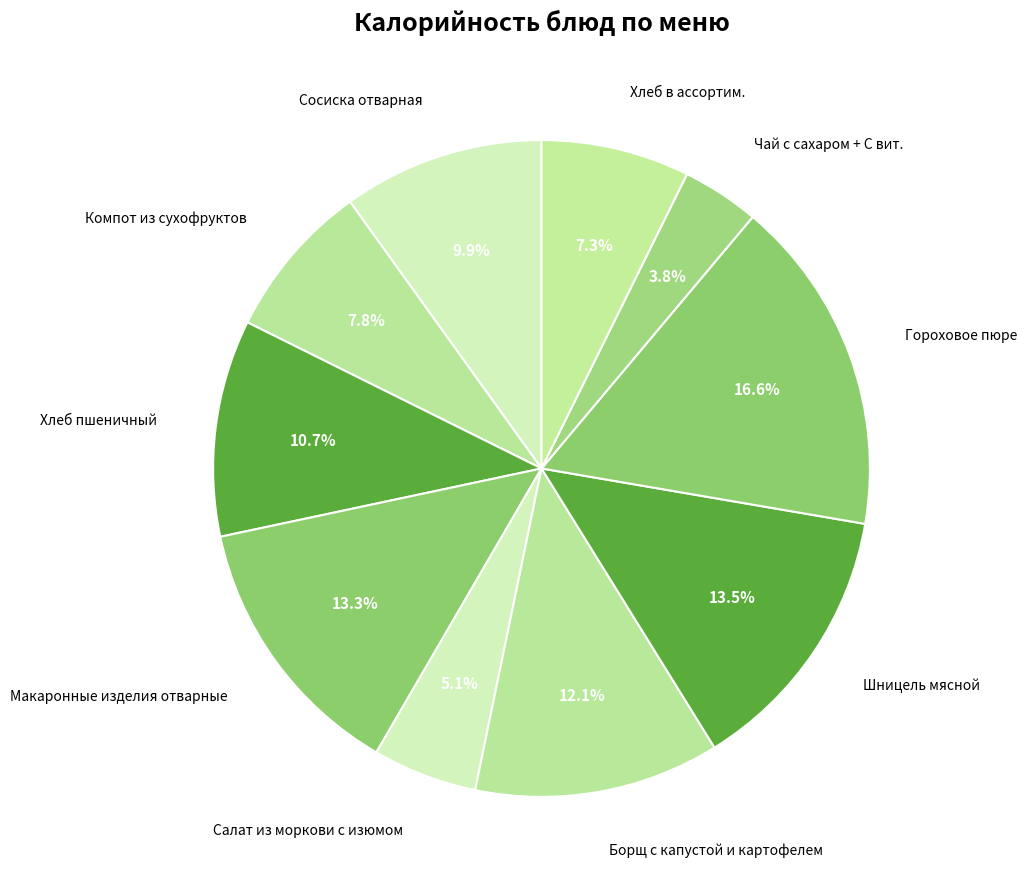

What is the ratio of the value at Сосиска отварная to the value at Хлеб в ассортим.?

1.4